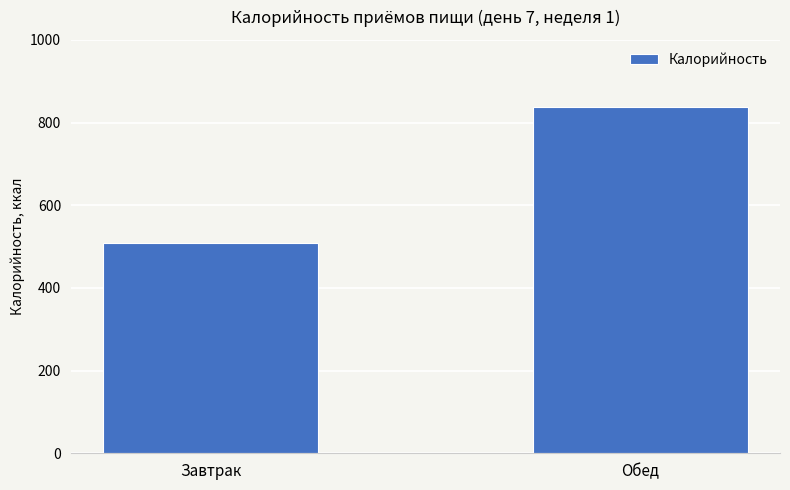

What is the smallest value displayed?

508.3